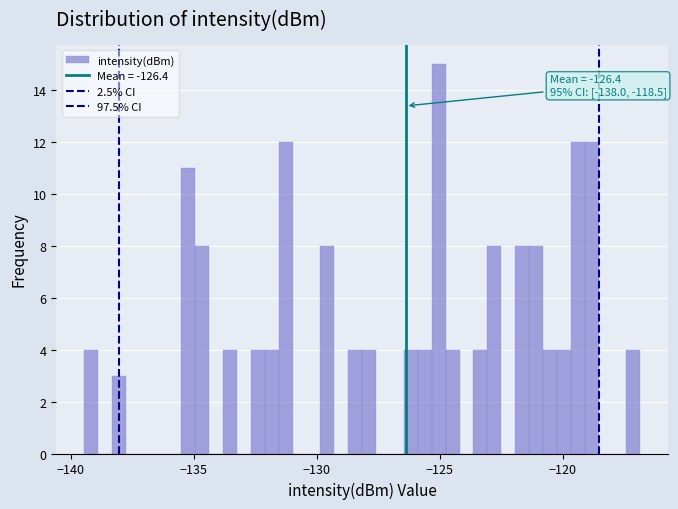

Read against the x-axis, roughly where is the centre of the tallest bar?

-125.0